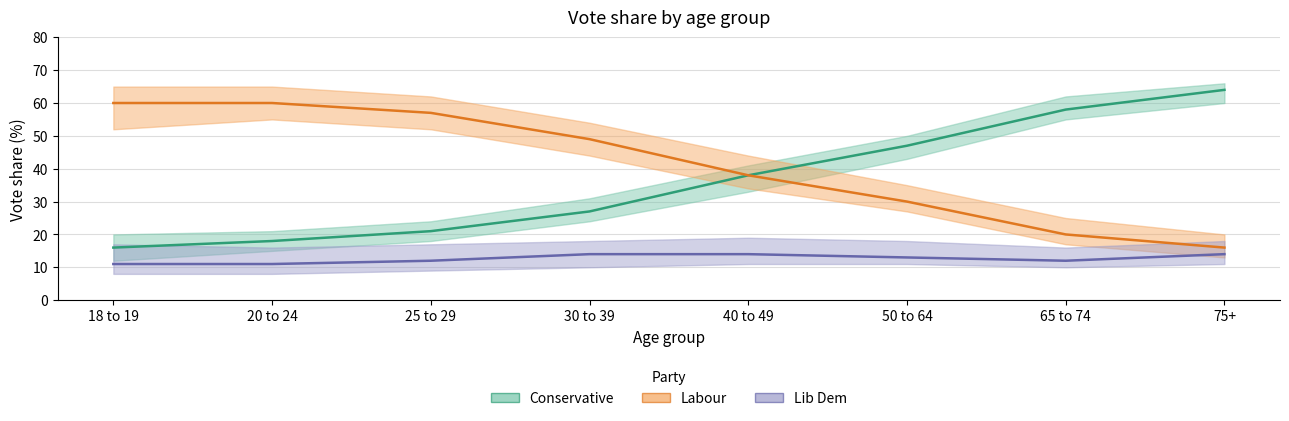

How many distinct data groups are displayed?

3